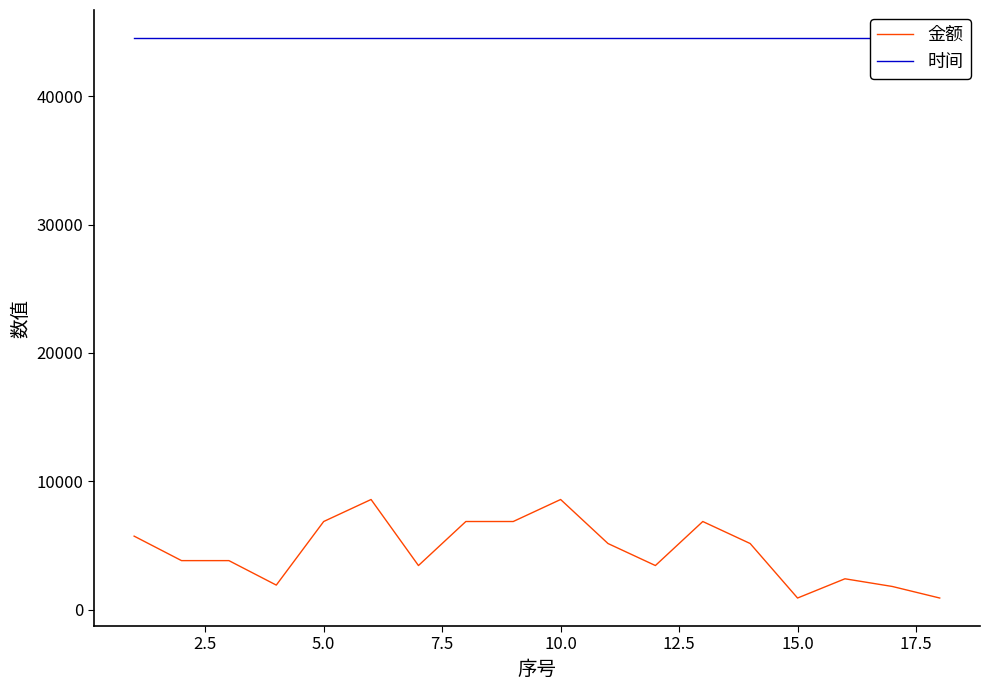

True or false: 时间 and 金额 intersect in this chart.

False